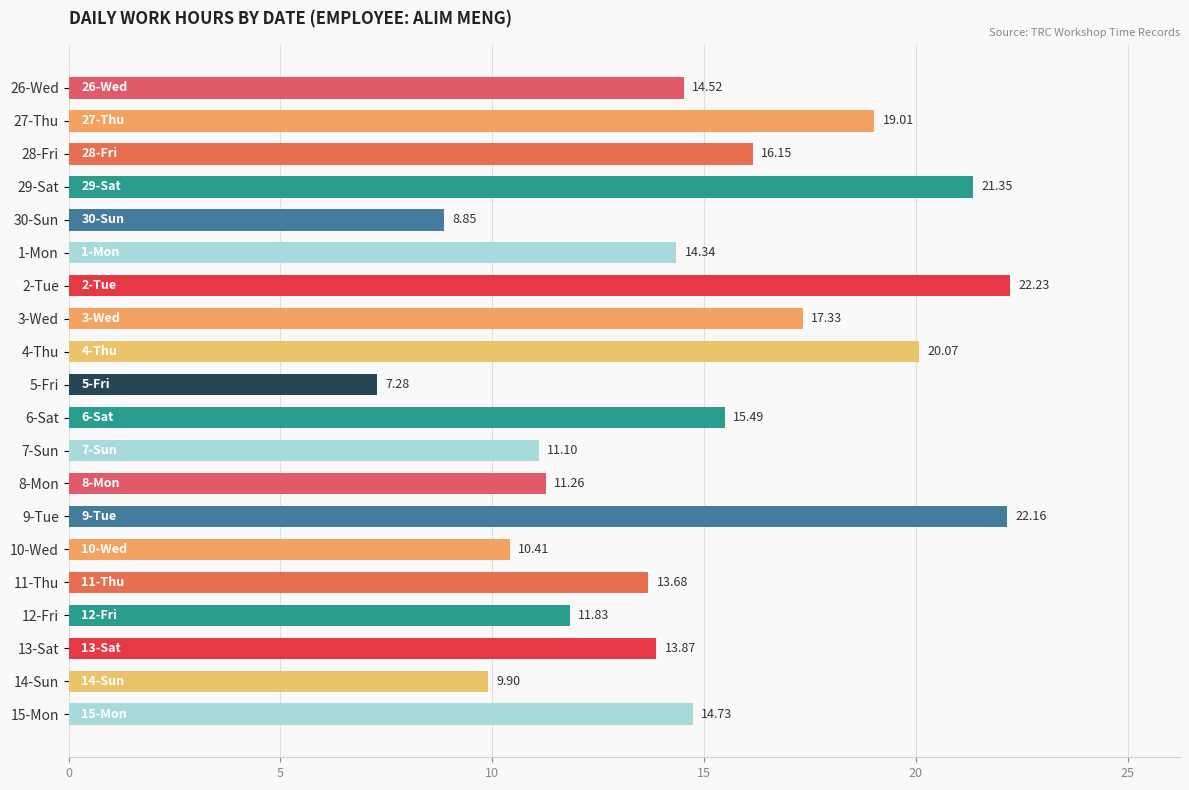

List the labels in order of value, smallest first.

5-Fri, 30-Sun, 14-Sun, 10-Wed, 7-Sun, 8-Mon, 12-Fri, 11-Thu, 13-Sat, 1-Mon, 26-Wed, 15-Mon, 6-Sat, 28-Fri, 3-Wed, 27-Thu, 4-Thu, 29-Sat, 9-Tue, 2-Tue